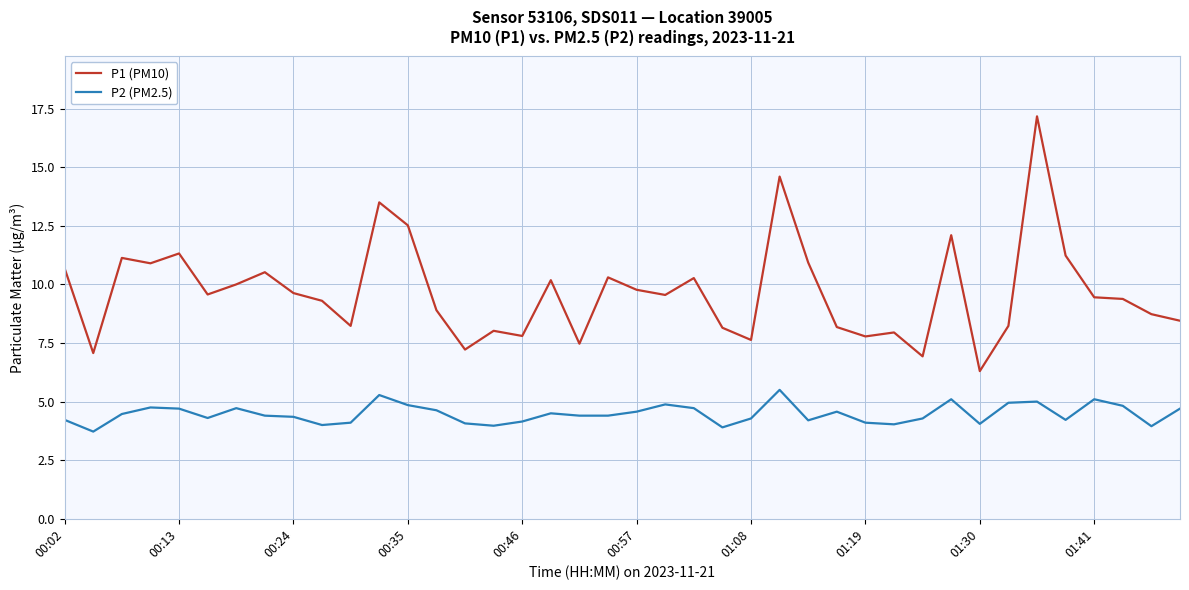

True or false: P2 (PM2.5) and P1 (PM10) cross at least once.

False